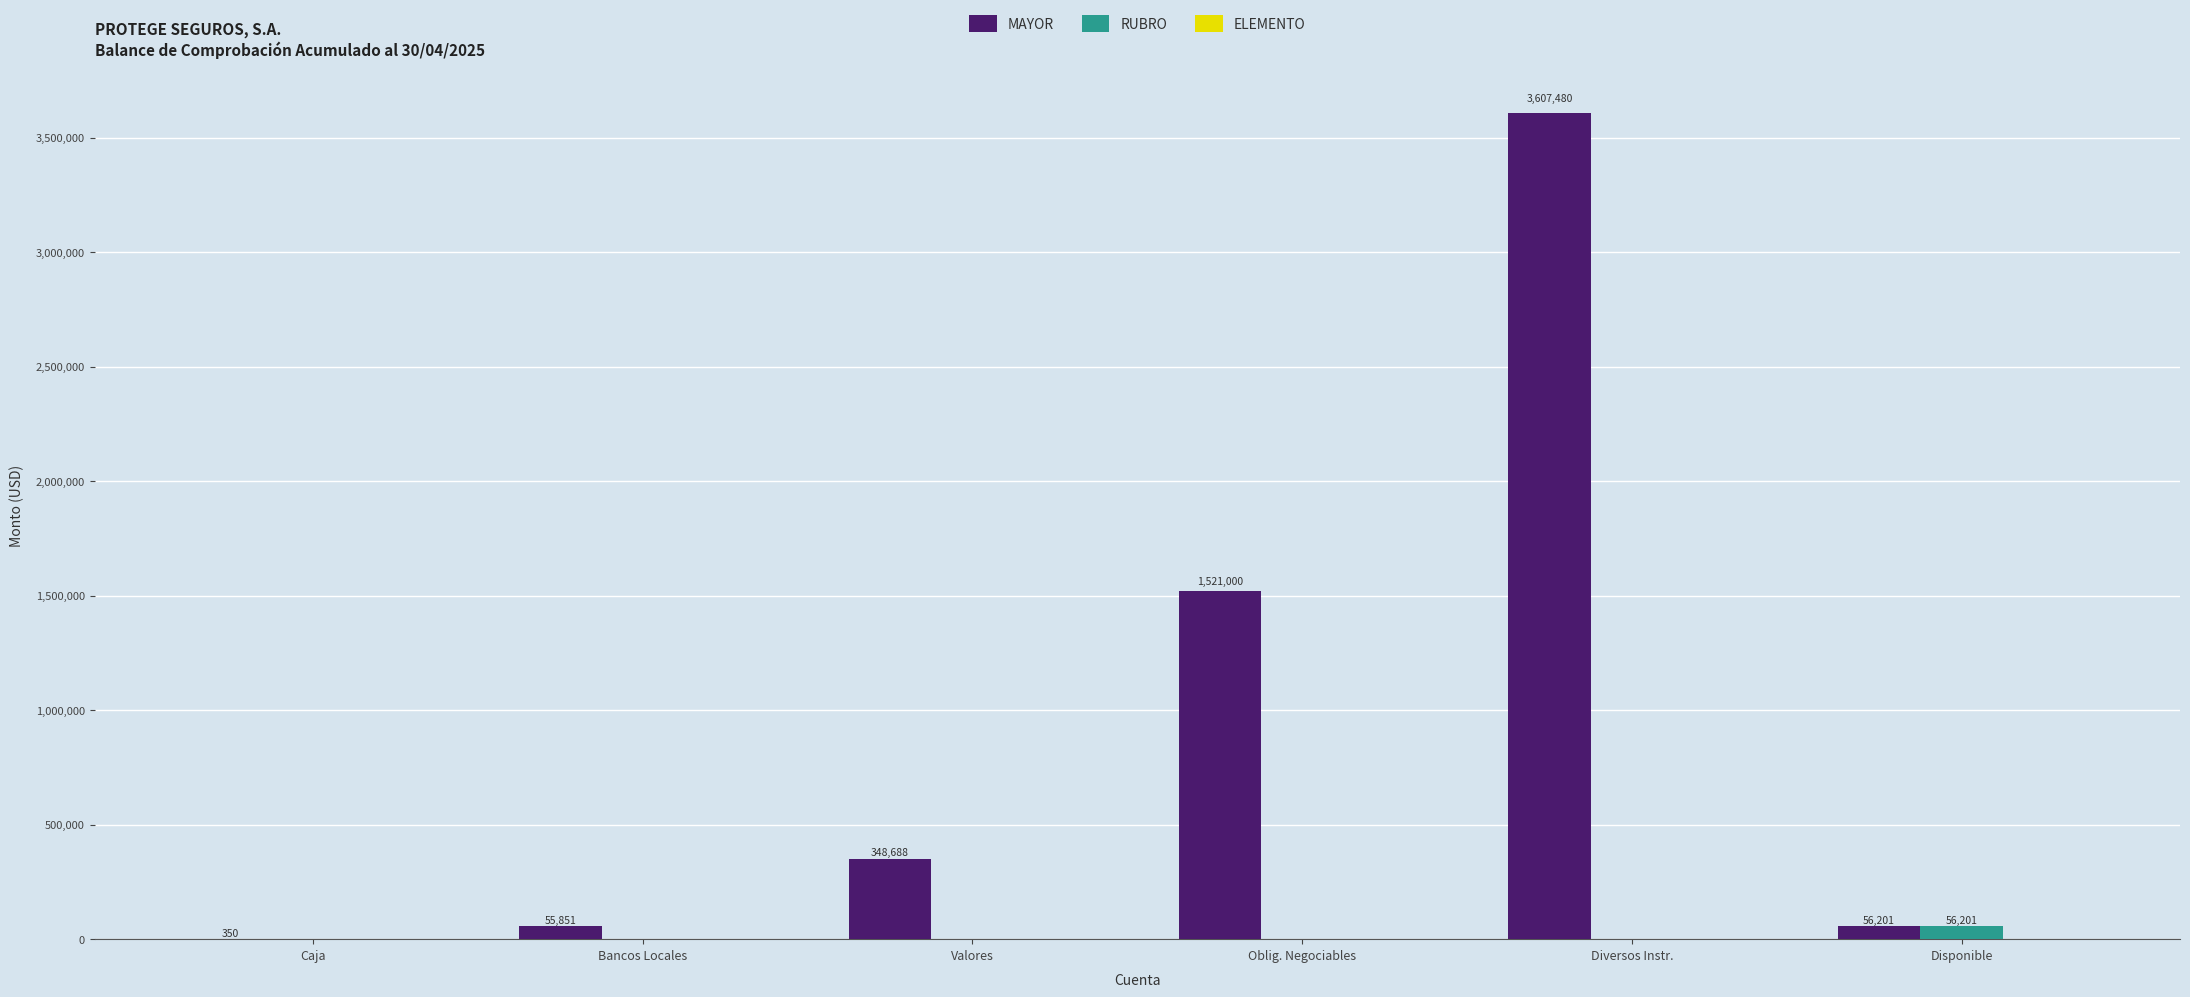

The MAYOR series shows 56200.6 at Disponible. True or false?

True